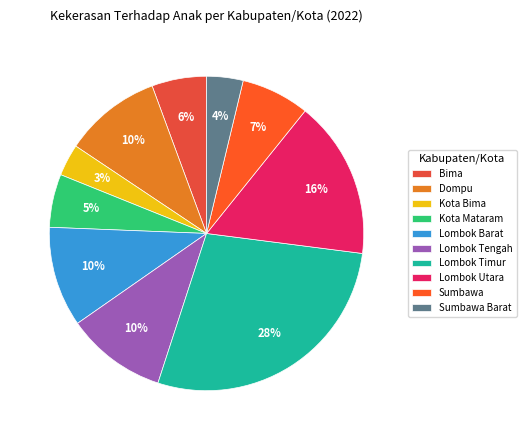

Rank the categories by value from highest to lowest.

Lombok Timur, Lombok Utara, Lombok Barat, Lombok Tengah, Dompu, Sumbawa, Bima, Kota Mataram, Sumbawa Barat, Kota Bima